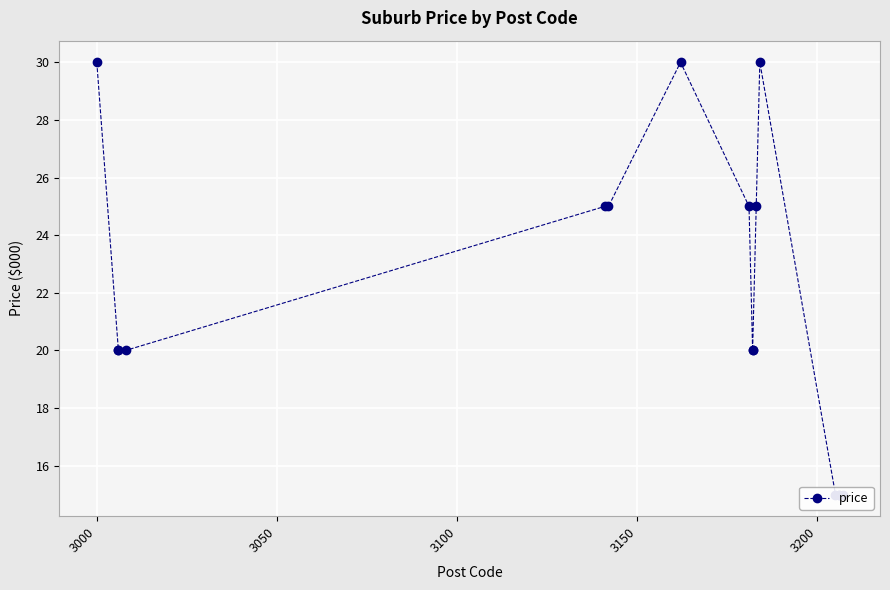

How many interior local peaks (higher than both neighbors) does the data have?

2